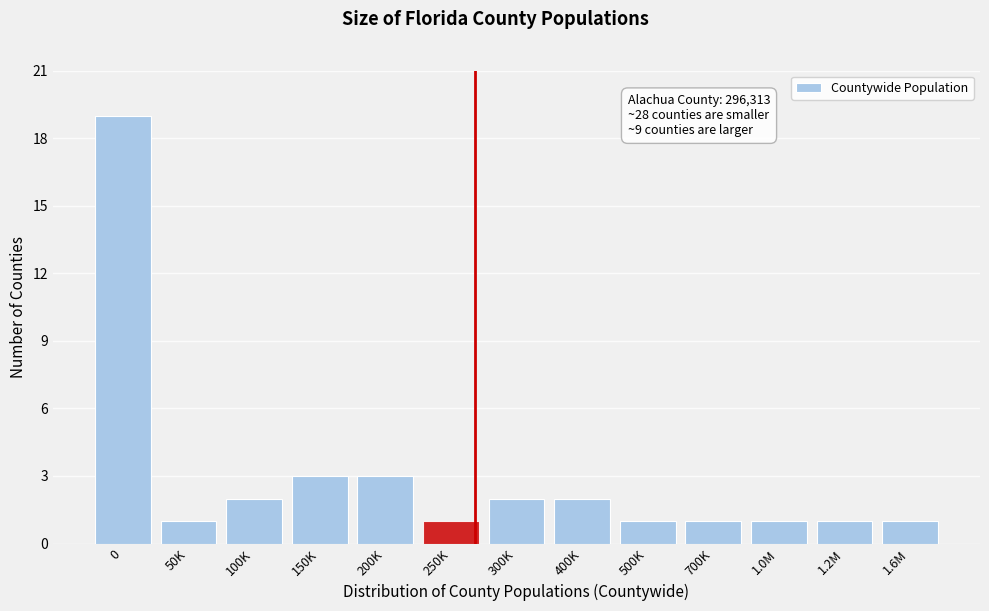

Reading left to right, list all the values displayed in this chart.

19	1	2	3	3	1	2	2	1	1	1	1	1